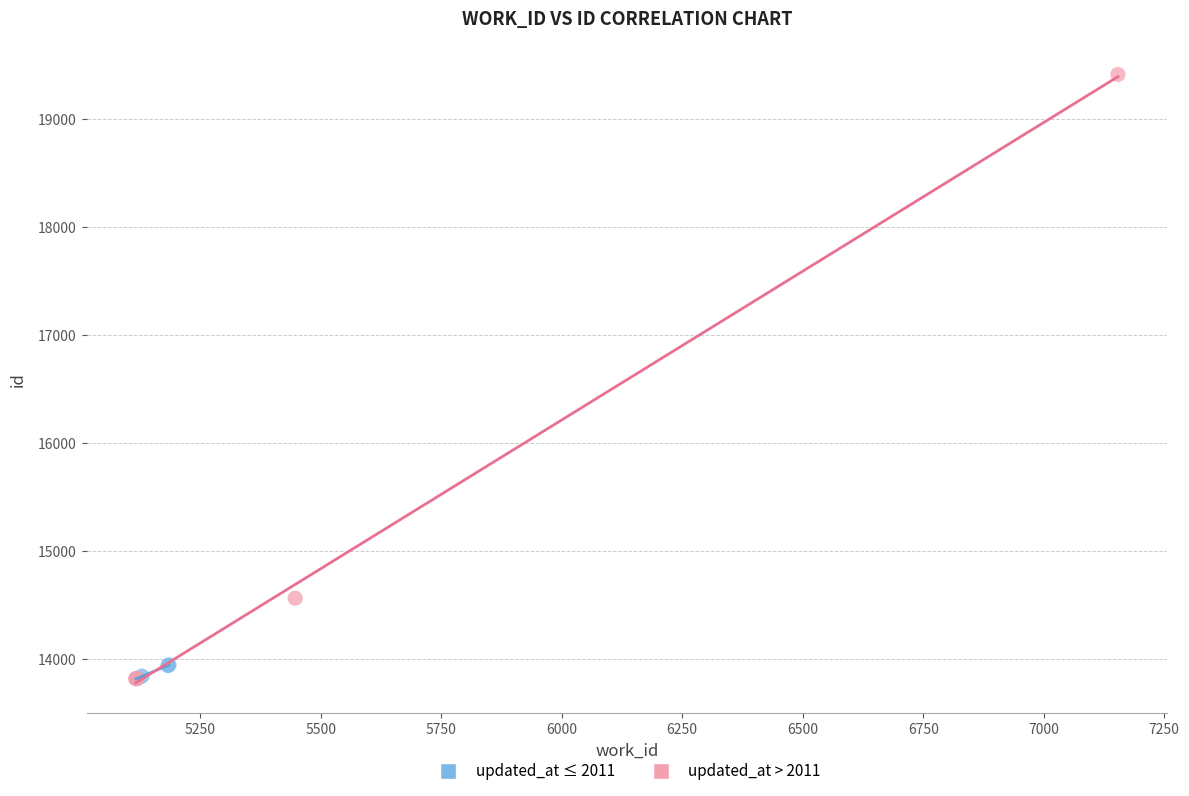

Which series contains the highest Y value?

updated_at > 2011